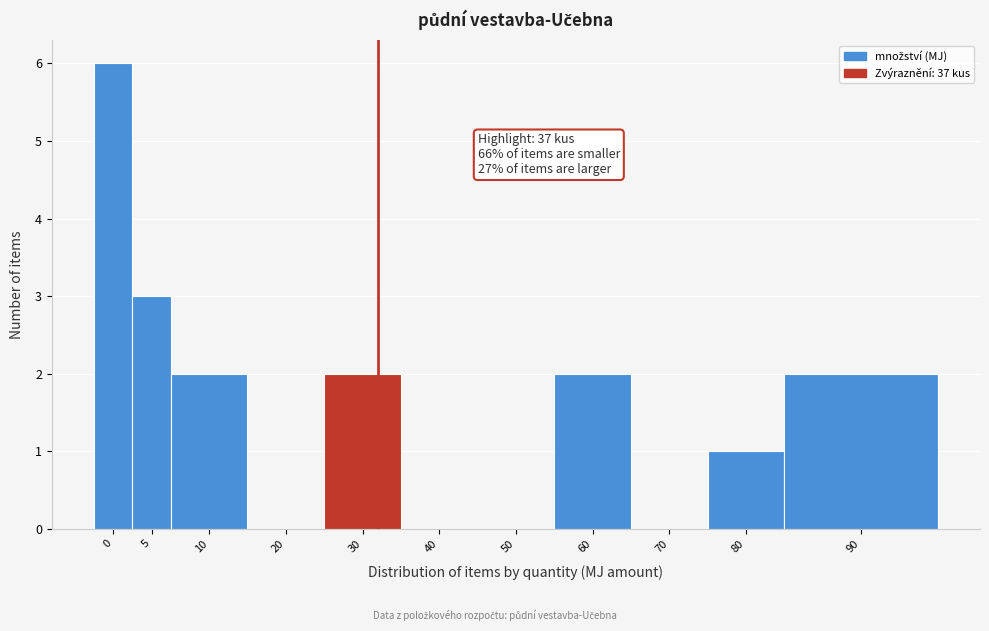

Reading right to left, extract all data points from this chart.

90=2	80=1	70=0	60=2	50=0	40=0	30=2	20=0	10=2	5=3	0=6